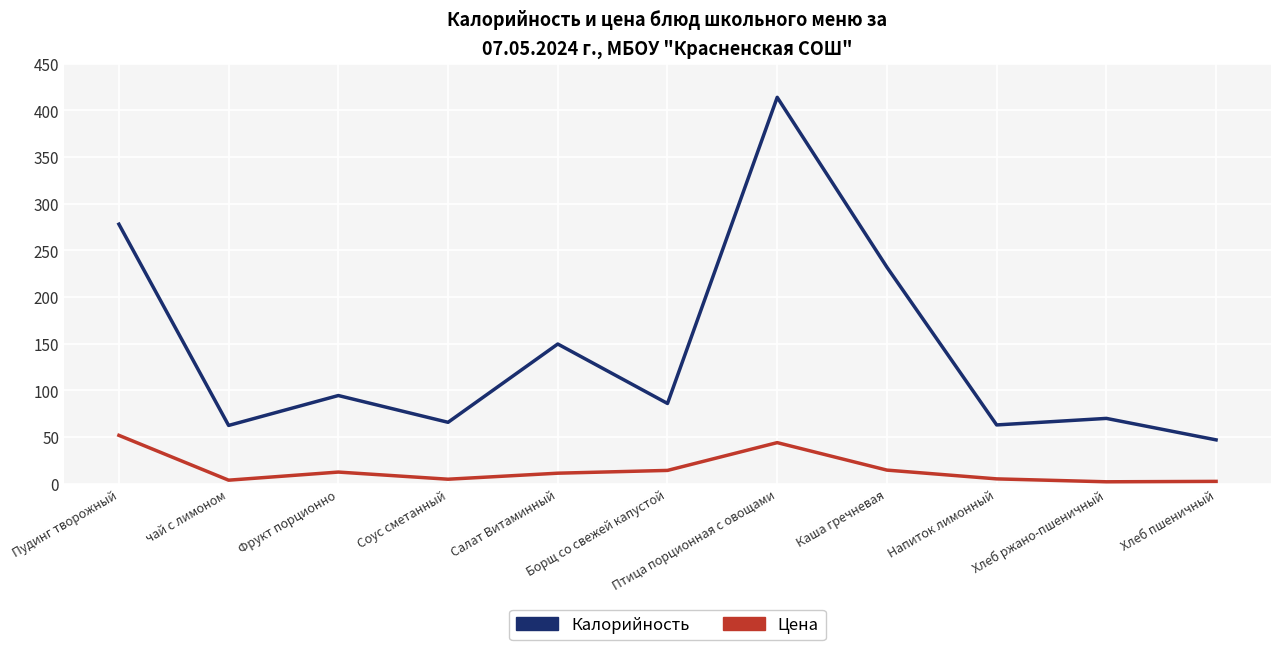

Rank the series by their maximum value, from highest to lowest.

Калорийность, Цена